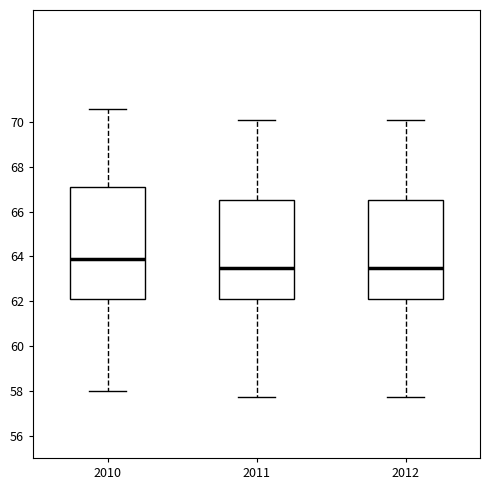

Reading left to right, transcribe this box plot: for each box, give where its median line is, the range the box spans, and where its two whiskers end, as read against the y-axis. The values are not printed on the chart, so give them approximately, as read against the axis.

2010: median 64.0, box 62.2 to 67.2, whiskers 58.0 to 70.6
2011: median 63.6, box 62.2 to 66.6, whiskers 57.8 to 70.2
2012: median 63.6, box 62.2 to 66.6, whiskers 57.8 to 70.2